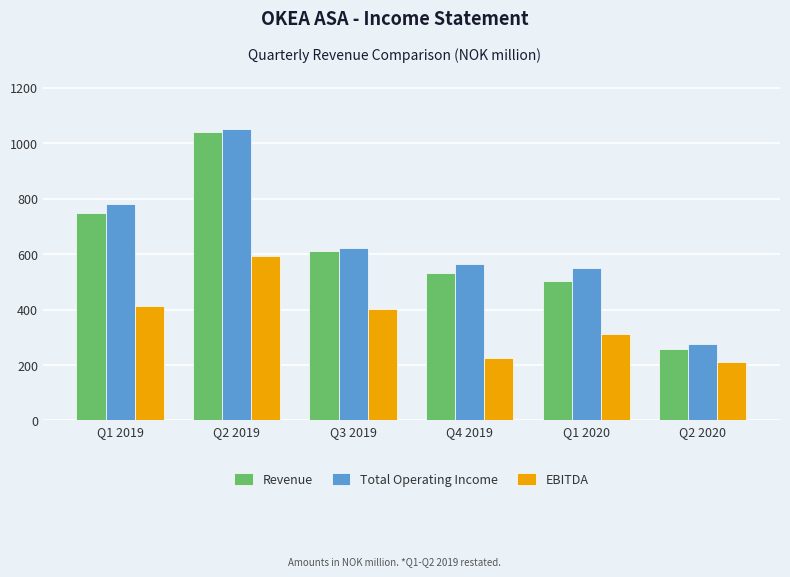

Is it true that Total Operating Income equals 190.7 at Q2 2020?

False